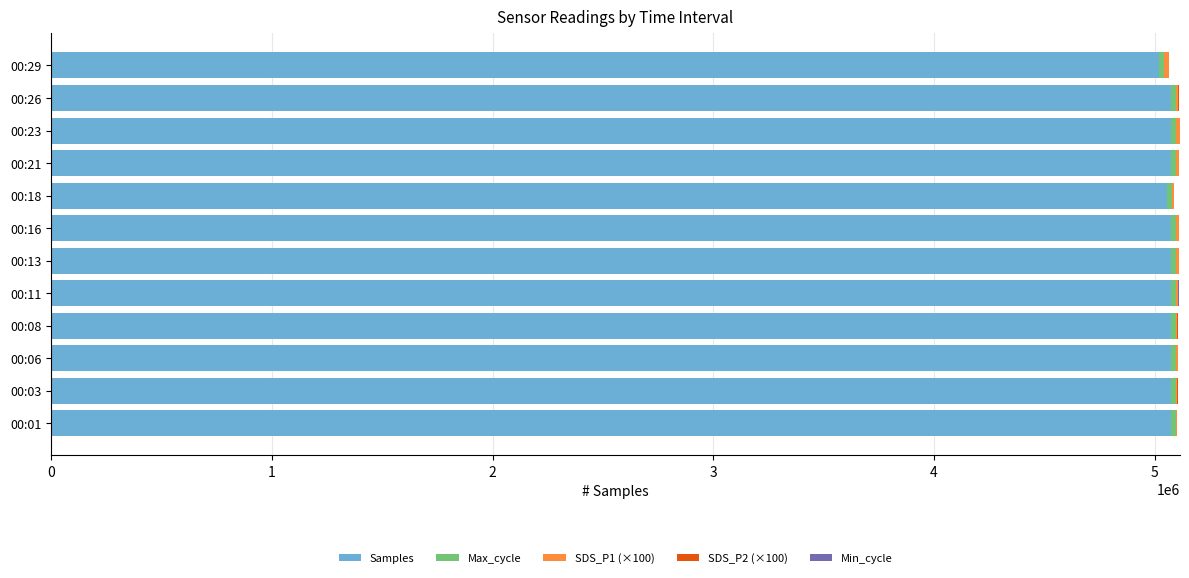

Count the number of data series in this chart.

5